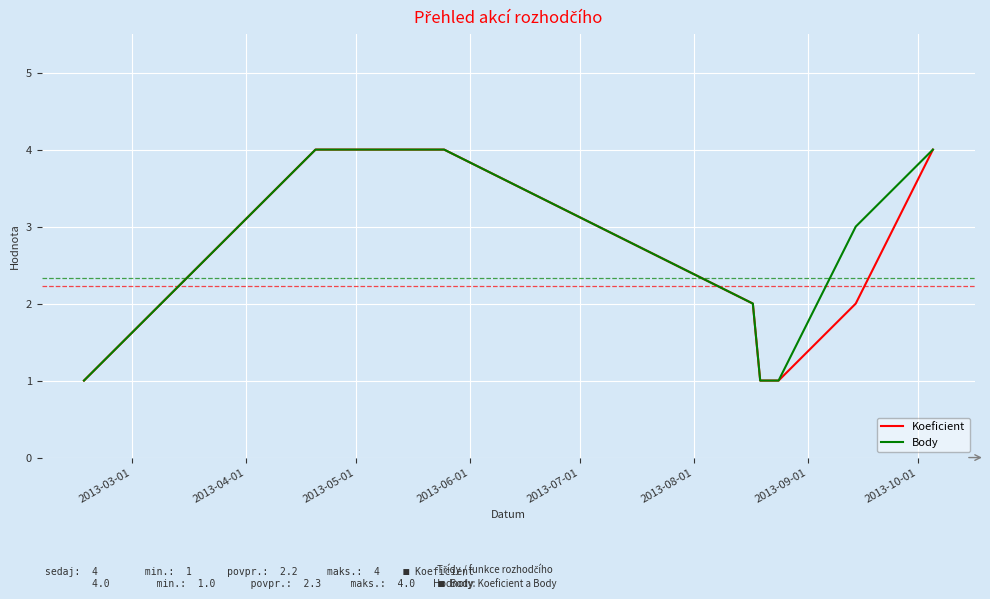

What is the maximum value for Koeficient?

4